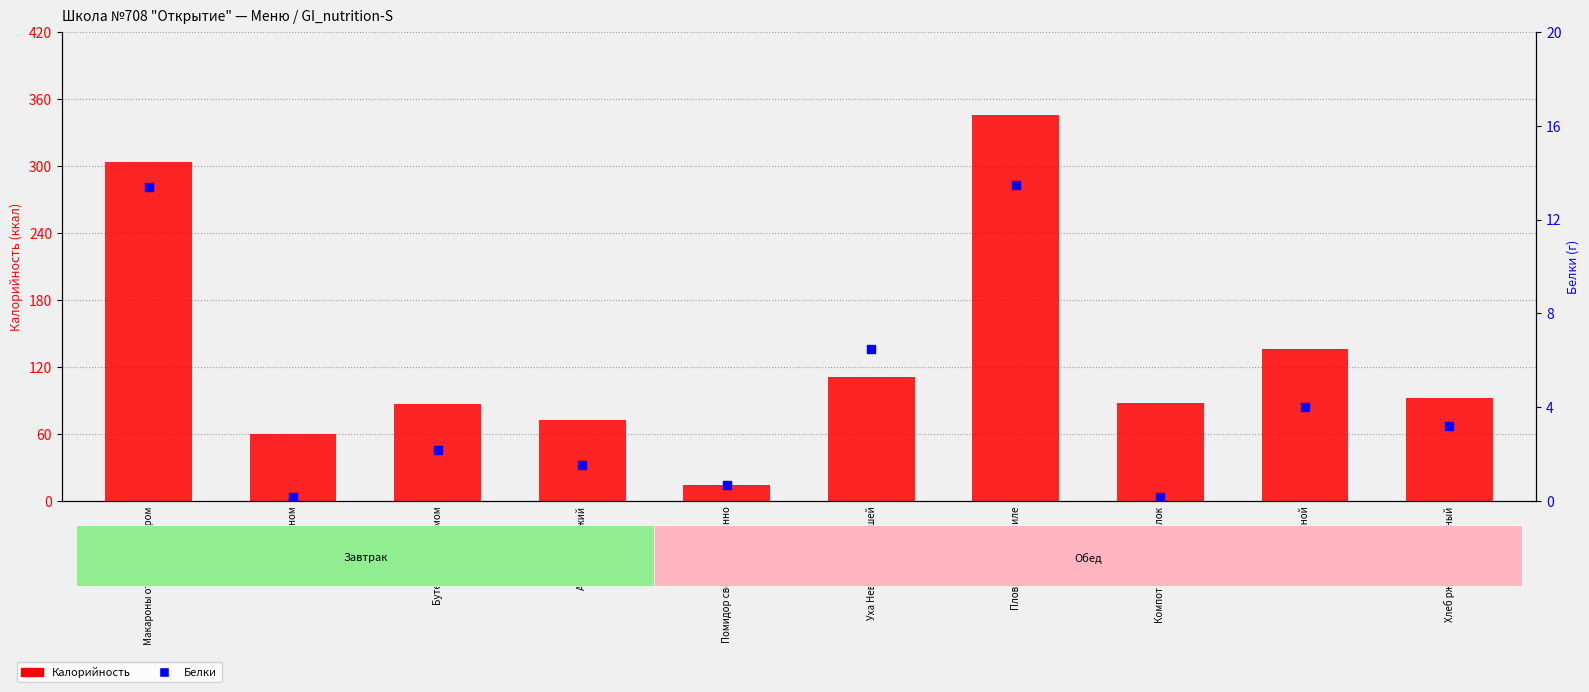

Is the value of Белки at Хлеб ржано-пшеничный greater than the value of Калорийность at Плов с куриным филе?

No